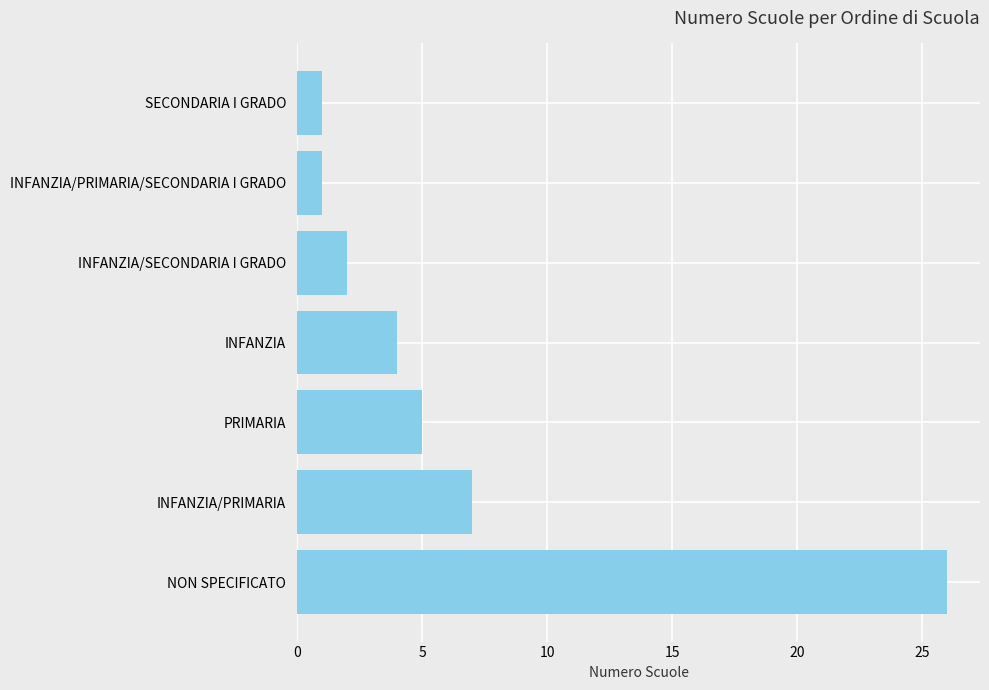

What is the ratio of the value at SECONDARIA I GRADO to the value at INFANZIA/SECONDARIA I GRADO?

0.5